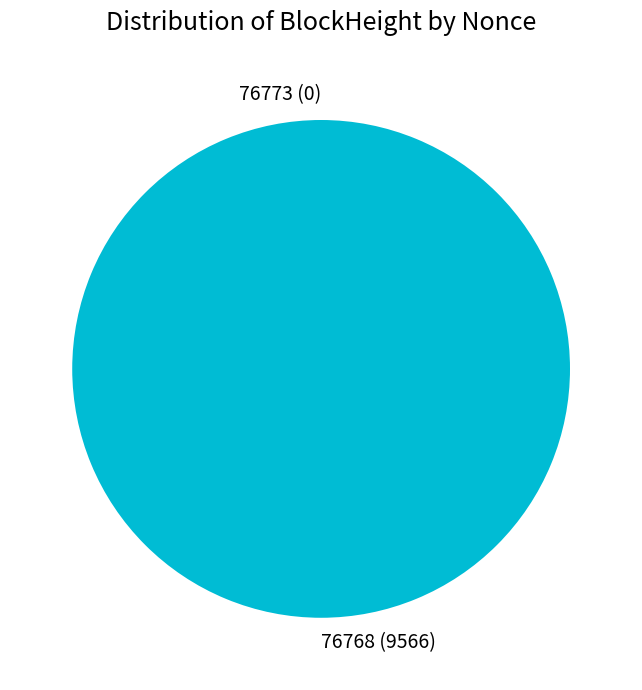

What is the change in value from 76773 to 76768?

+9566